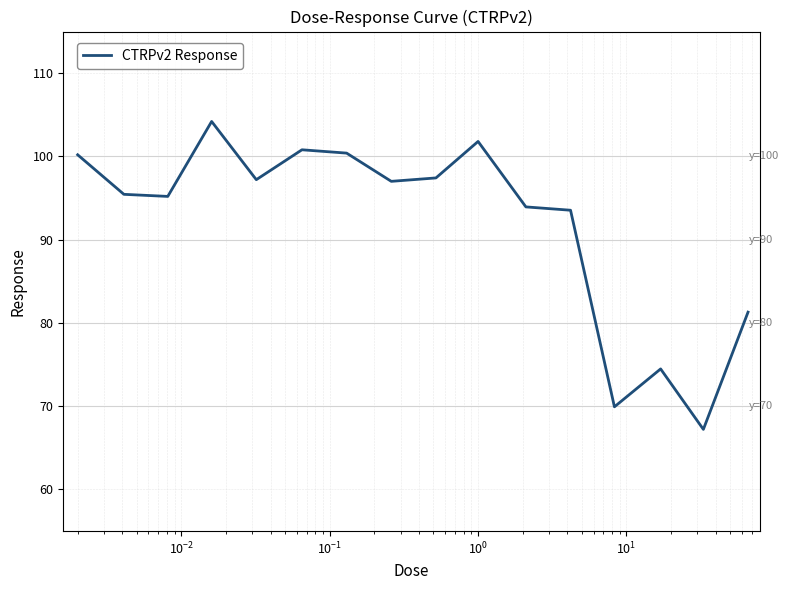

What is the smallest value displayed?

67.2